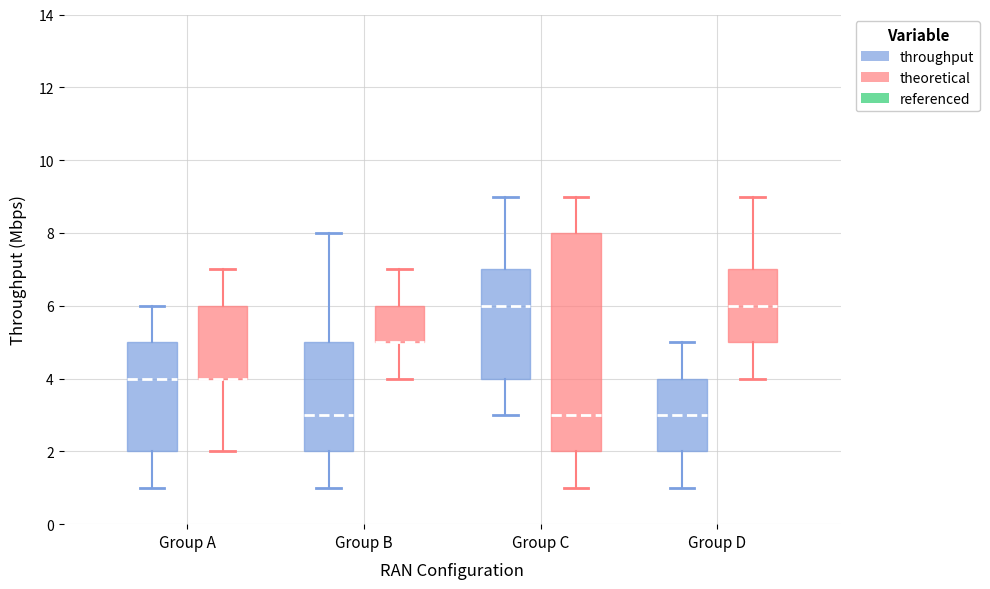

Reading left to right, read every box against the y-axis: the position of its median line, the range the box covers, and the ends of its whiskers. The values are not printed on the chart, so give them approximately, as read against the axis.

Group A (throughput): median 4, box 2 to 5, whiskers 1 to 6
Group A (theoretical): median 4 (drawn on the box's lower edge), box 4 to 6, whiskers 2 to 7
Group B (throughput): median 3, box 2 to 5, whiskers 1 to 8
Group B (theoretical): median 5 (drawn on the box's lower edge), box 5 to 6, whiskers 4 to 7
Group C (throughput): median 6, box 4 to 7, whiskers 3 to 9
Group C (theoretical): median 3, box 2 to 8, whiskers 1 to 9
Group D (throughput): median 3, box 2 to 4, whiskers 1 to 5
Group D (theoretical): median 6, box 5 to 7, whiskers 4 to 9